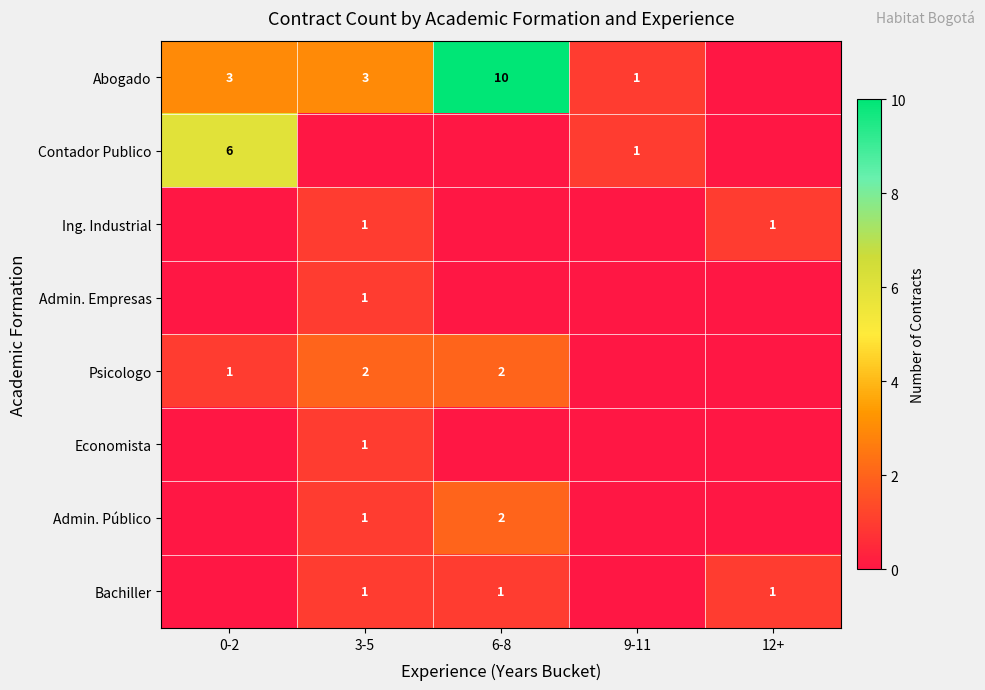

What is the sum of the Abogado values at 6-8 and 9-11?

11